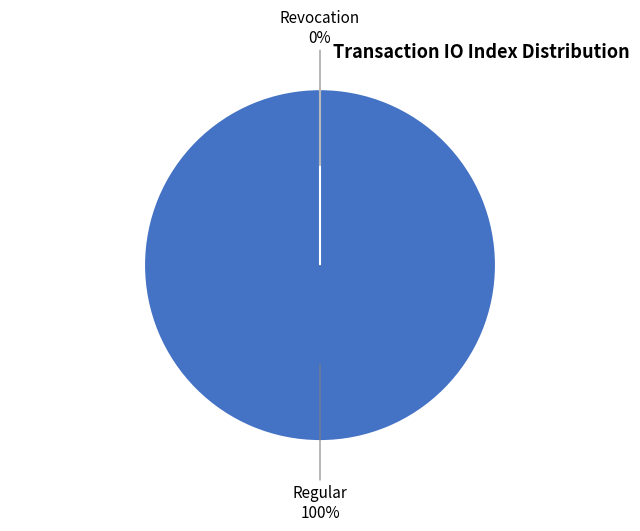

How many slices are in this pie chart?

2